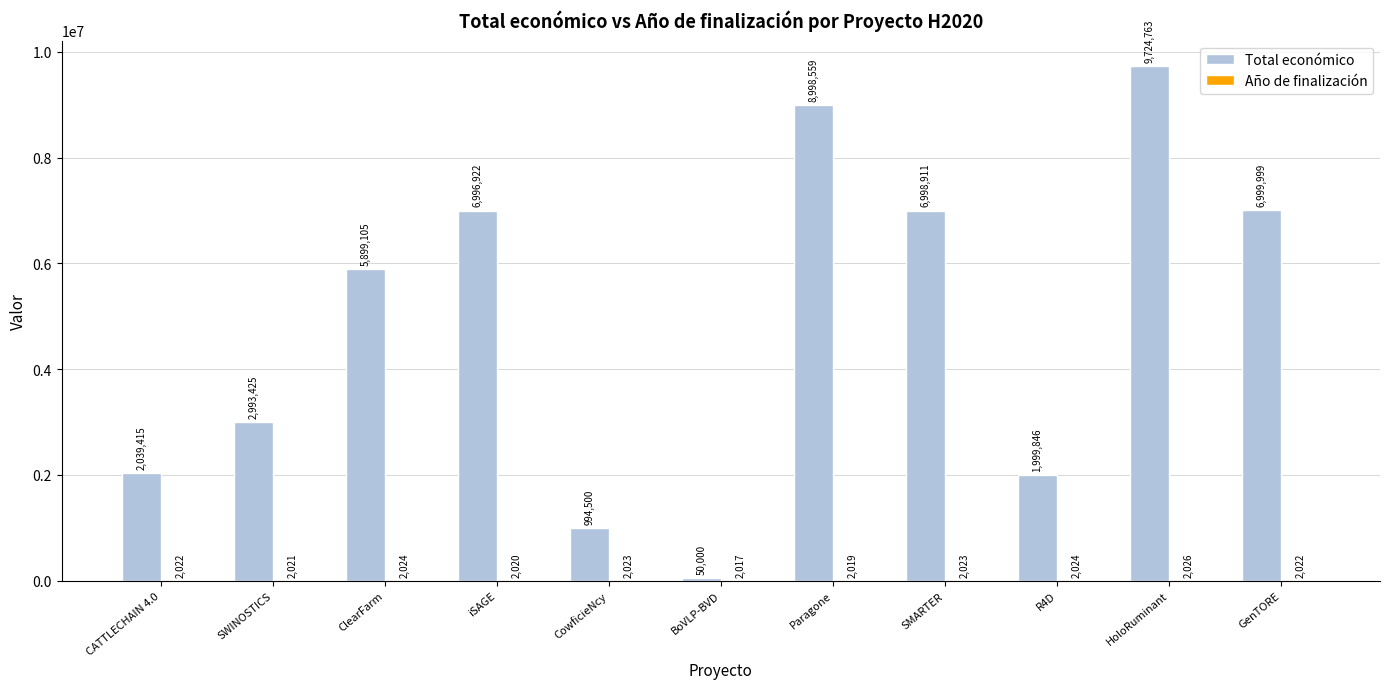

At which label is Total económico closest to 4887381?

ClearFarm